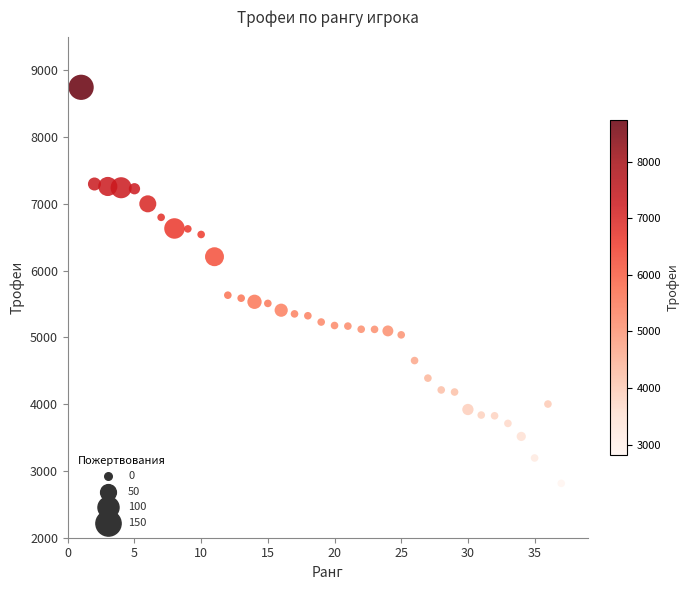

What is the range of Y values (max minus min)?

5931